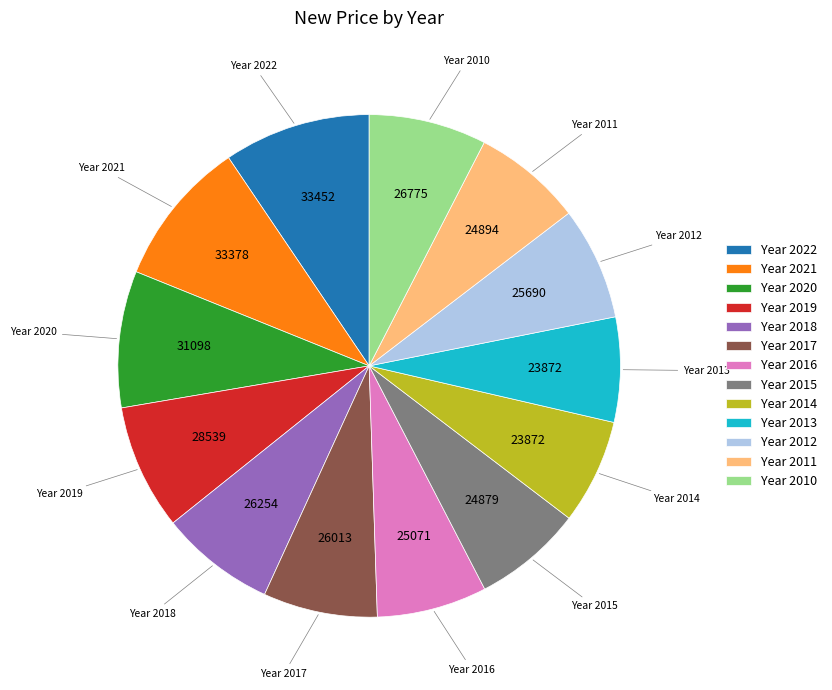

Is Year 2021 the majority of the pie?

No